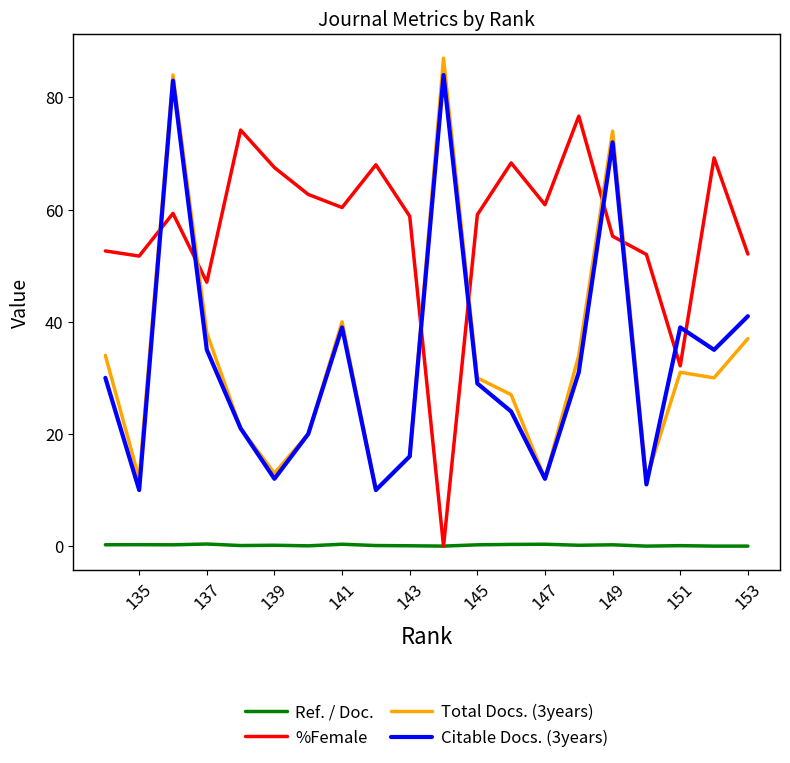

What are all the series names shown in the legend?

Ref. / Doc., %Female, Total Docs. (3years), Citable Docs. (3years)